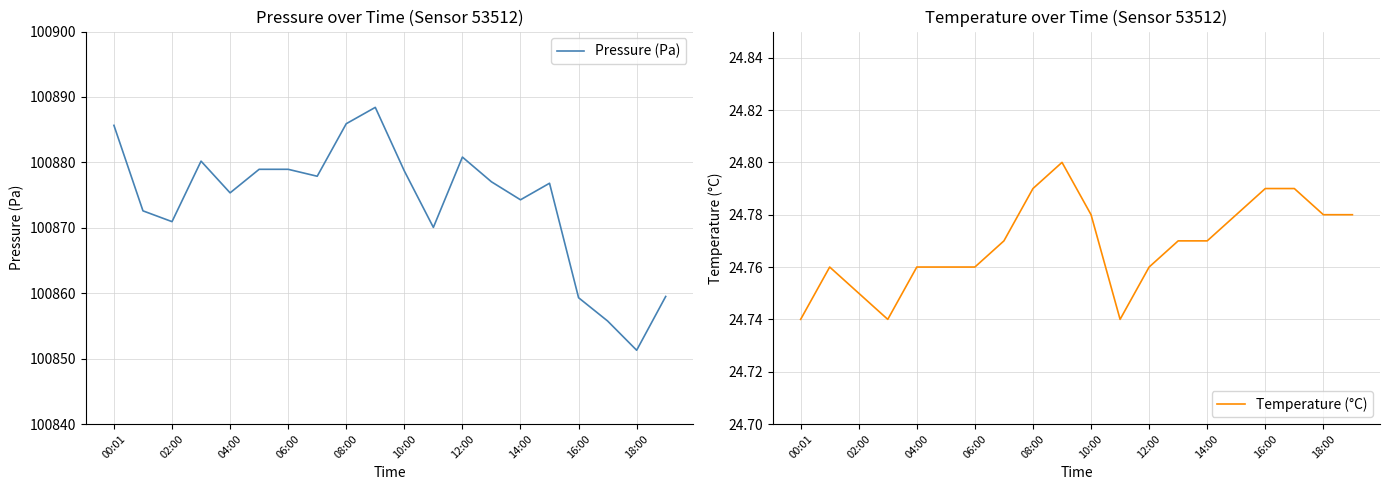

List the series in order of their peak value, highest first.

Pressure (Pa), Temperature (°C)